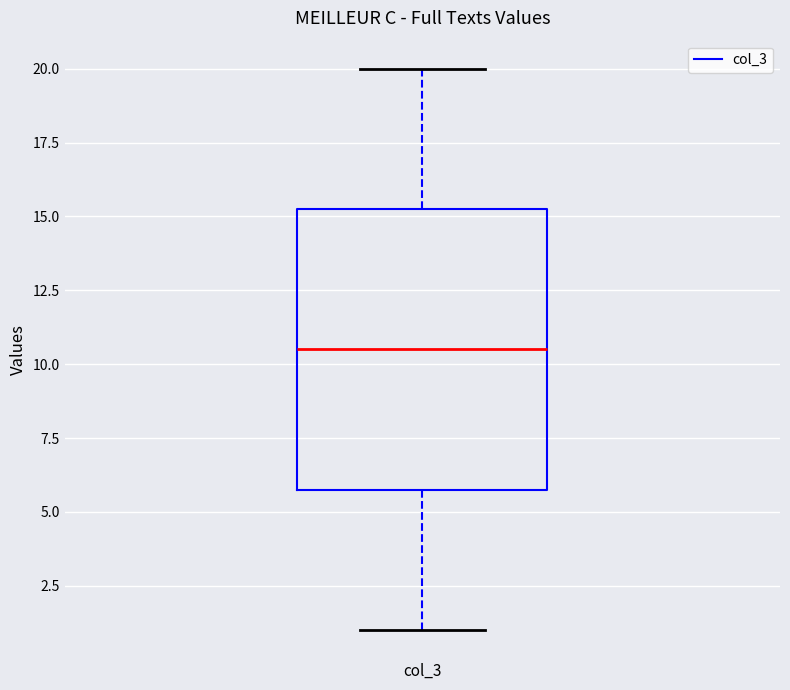

Where is the upper edge of the box for col_3 on the y-axis? The values are not printed on the chart, so give them approximately, as read against the axis.

15.5